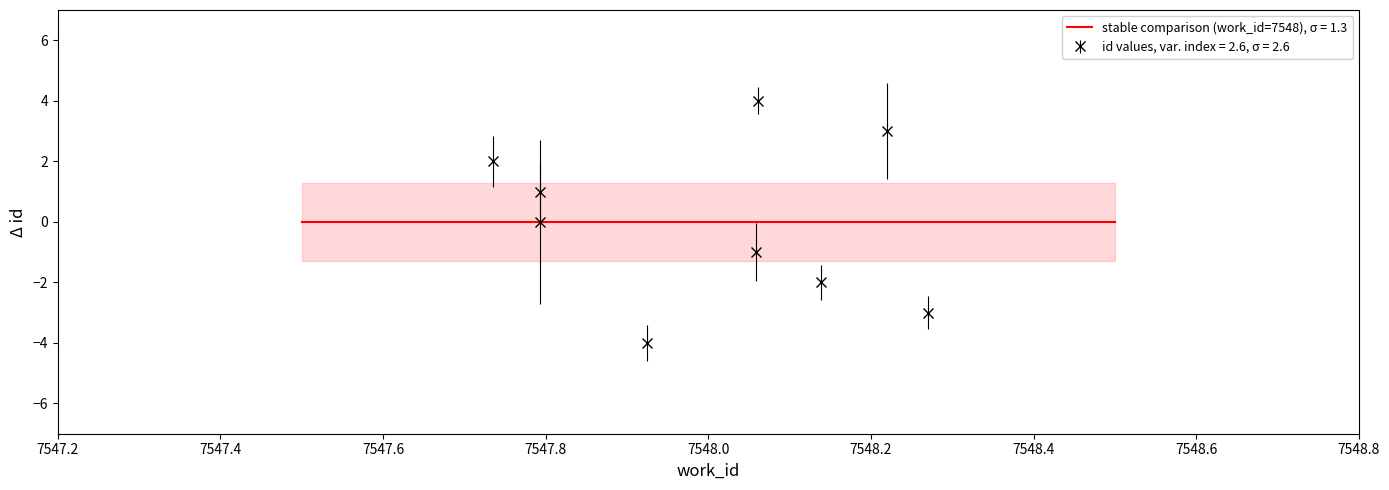

What is the minimum value for id values, var. index = 2.6, σ = 2.6?

-4